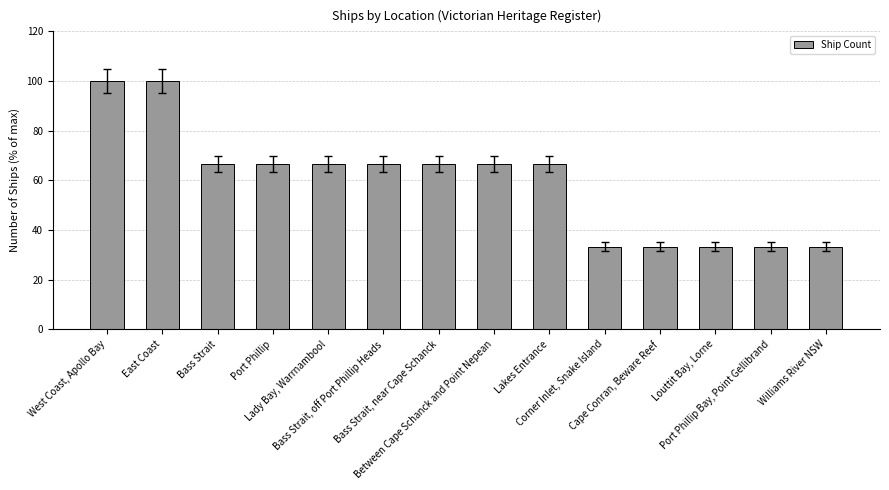

The value at Port Phillip Bay, Point Gellibrand is 58.5. True or false?

False